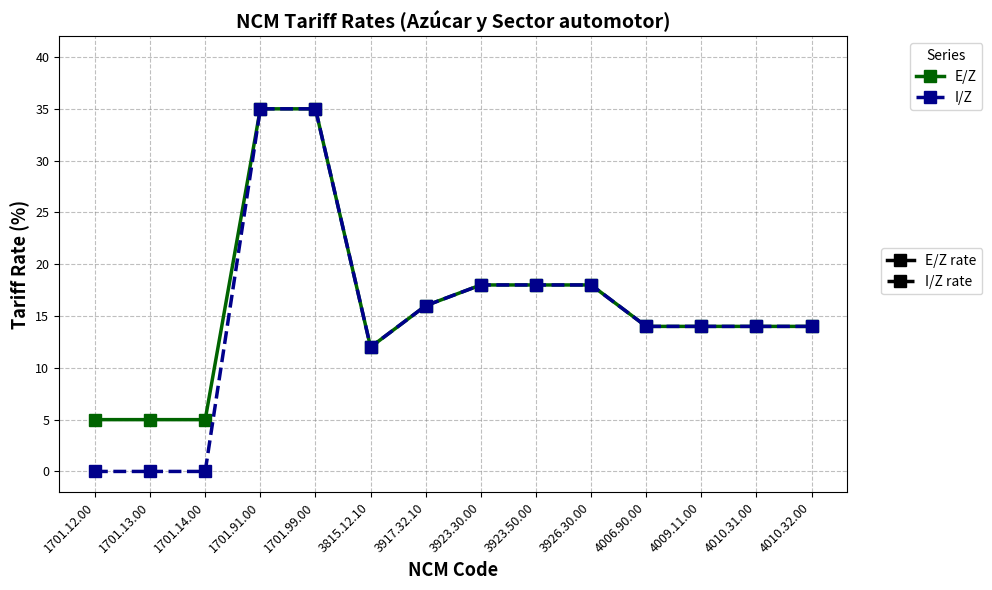

What is the greatest value displayed?

35